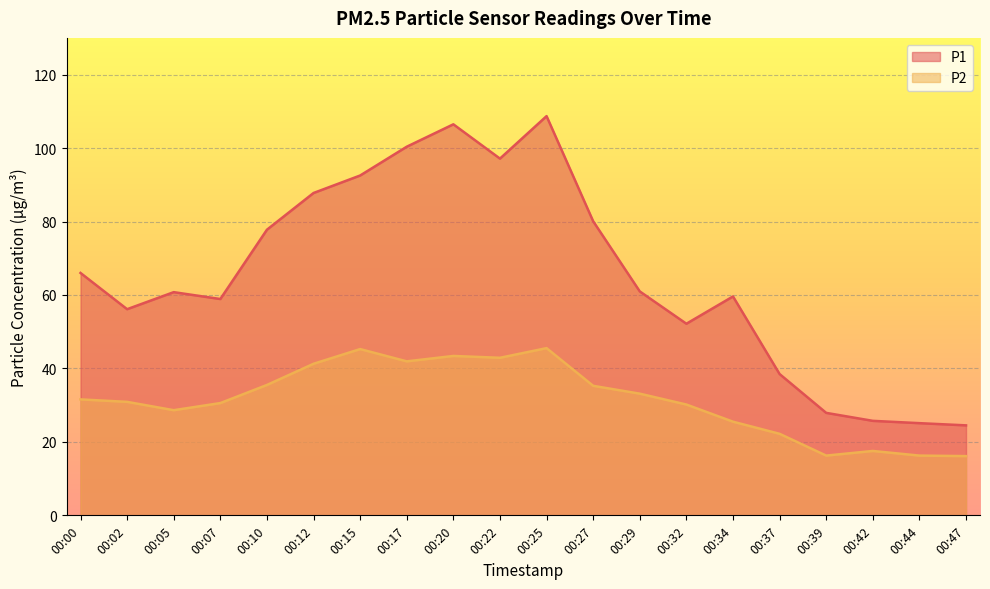

The P1 series shows 104.6 at 00:34. True or false?

False